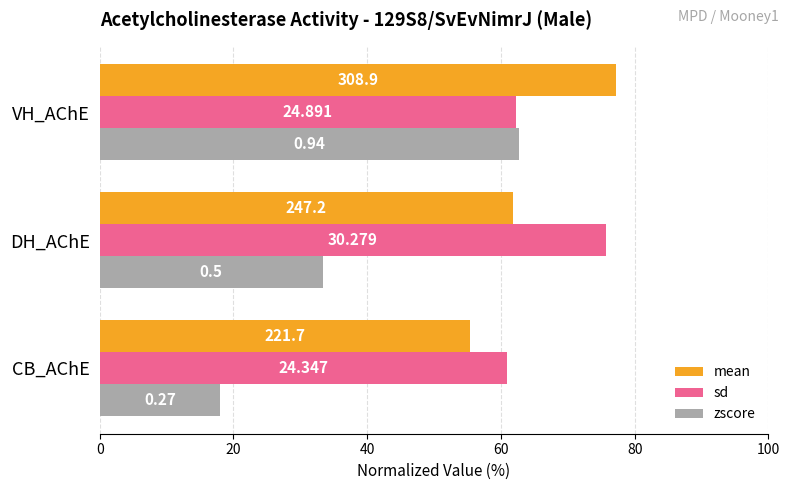

What are all the series names shown in the legend?

mean, sd, zscore